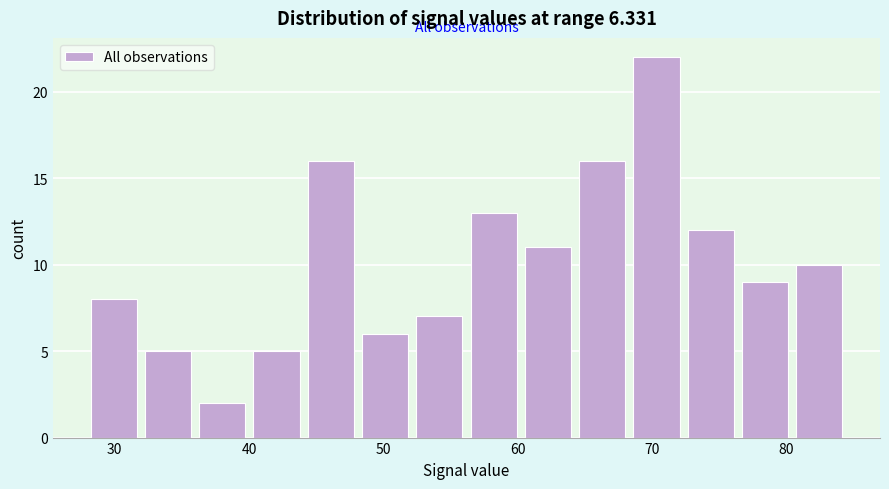

What is the height of the bar covering 28 to 32 on the x-axis? Neither the bar edges nor the heights are printed on the chart, so give them approximately, as read against the axes.

8